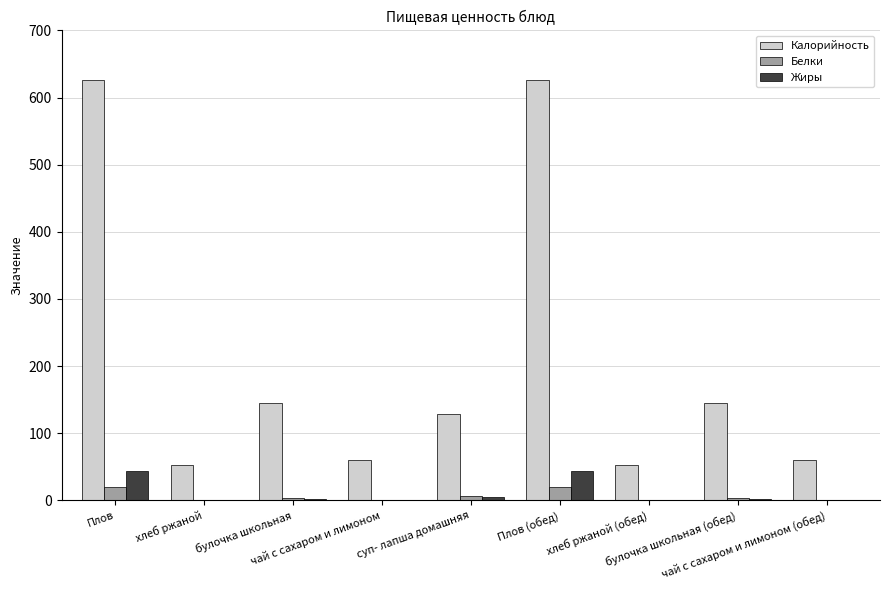

What is the maximum value for Калорийность?

625.6